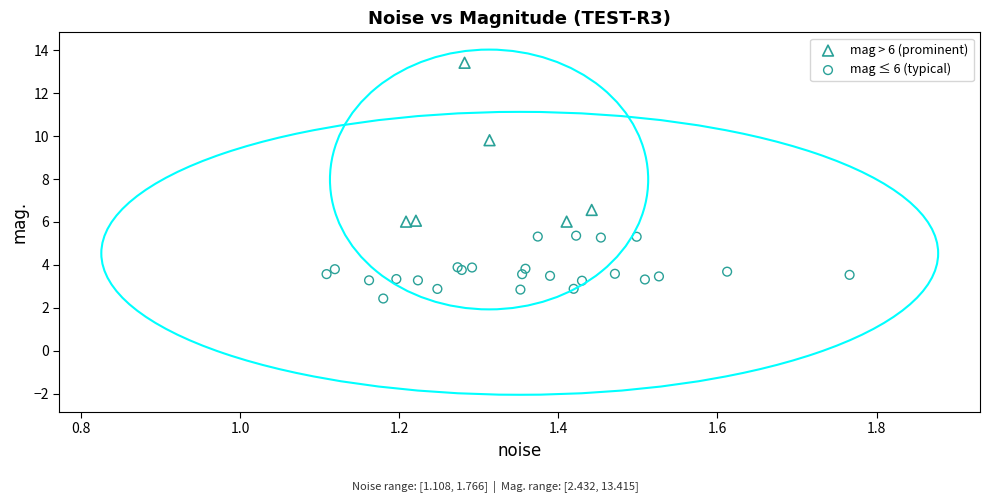

What are all the series names shown in the legend?

mag > 6 (prominent), mag ≤ 6 (typical)